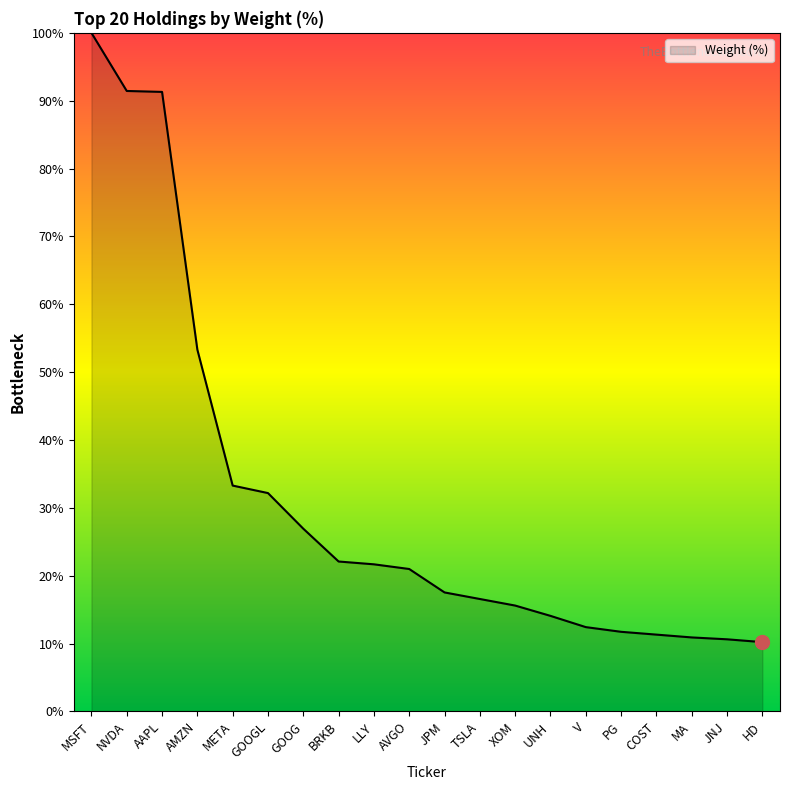

What is the maximum value shown in the chart?

100.0